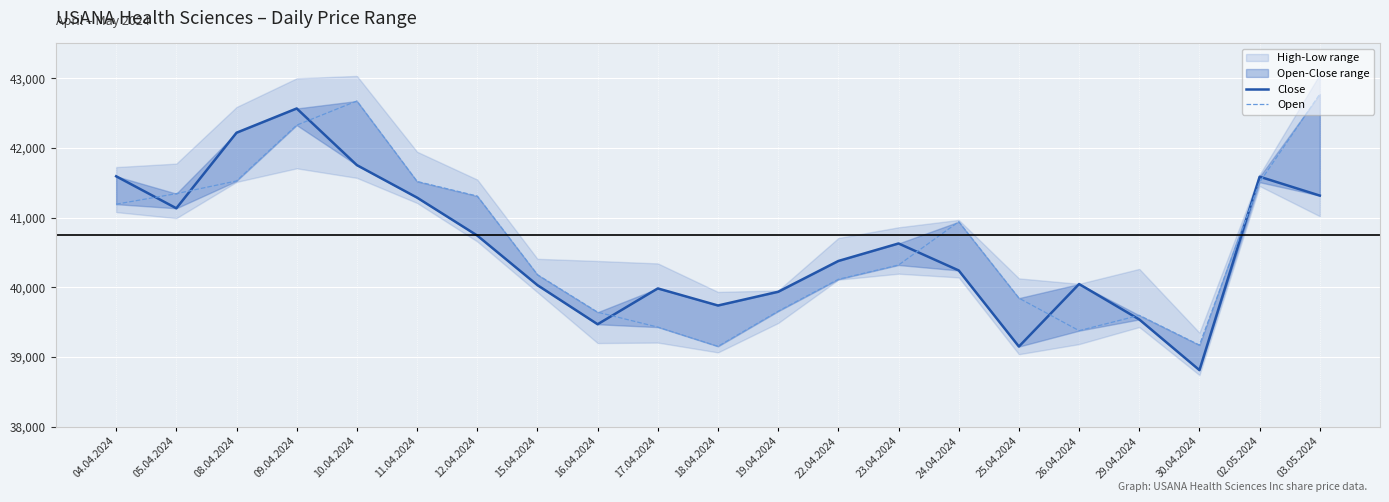

What is the approximate value of Close at 24.04.2024?

40243